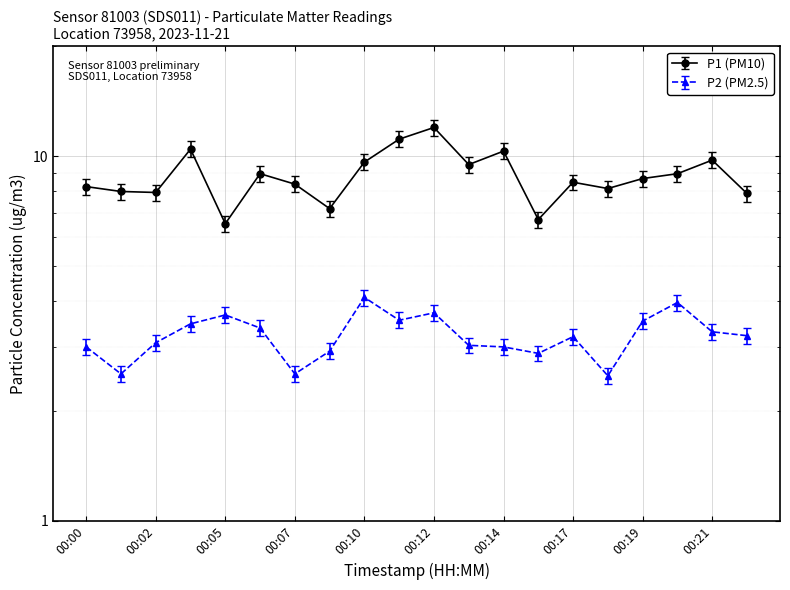

What are all the series names shown in the legend?

P1, P2